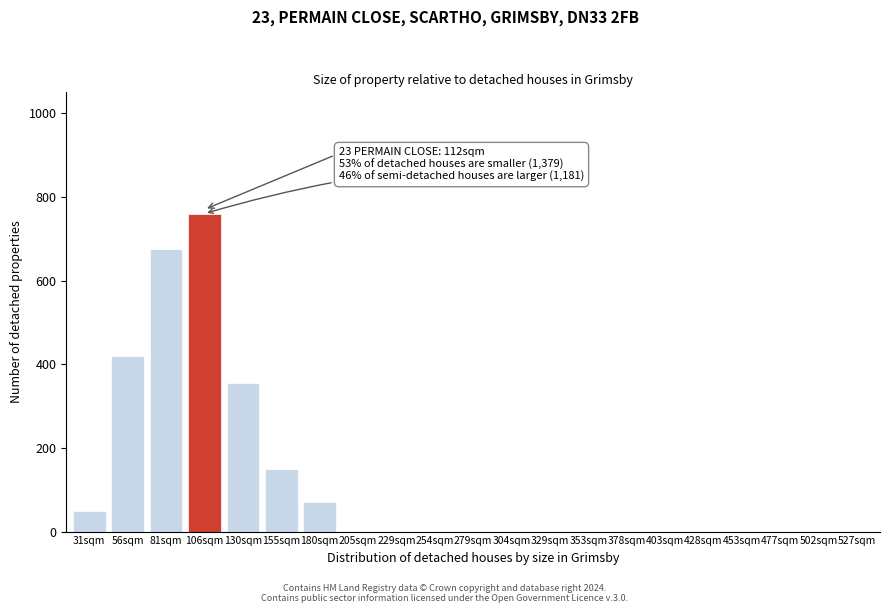

Reading right to left, extract all data points from this chart.

527sqm=0	502sqm=0	477sqm=0	453sqm=0	428sqm=0	403sqm=0	378sqm=0	353sqm=0	329sqm=0	304sqm=0	279sqm=0	254sqm=0	229sqm=0	205sqm=0	180sqm=70	155sqm=150	130sqm=355	106sqm=760	81sqm=675	56sqm=420	31sqm=50